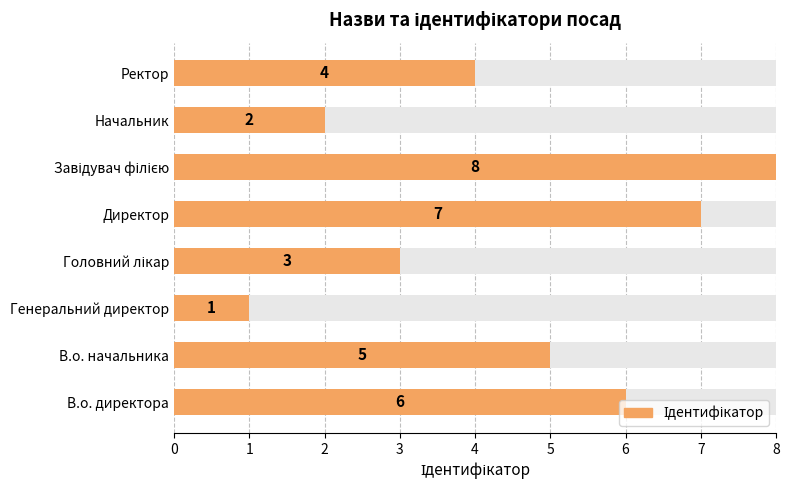

What is the difference between the maximum and minimum values?

7